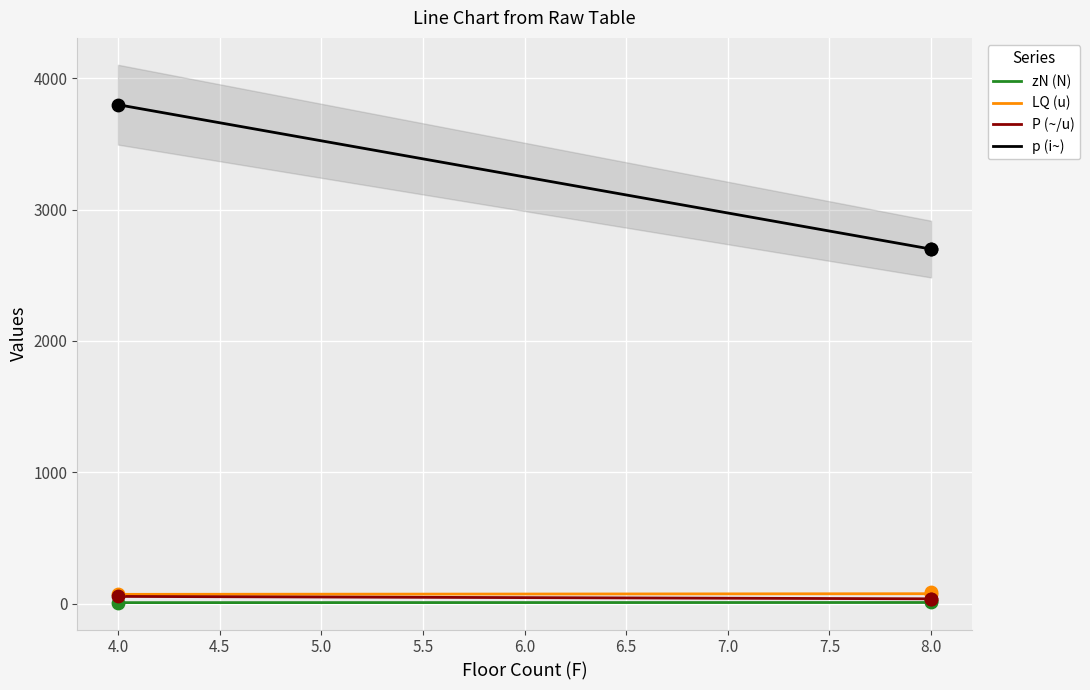

Is the value of p (i~) at 4.0 greater than the value of zN (N) at 4.0?

Yes